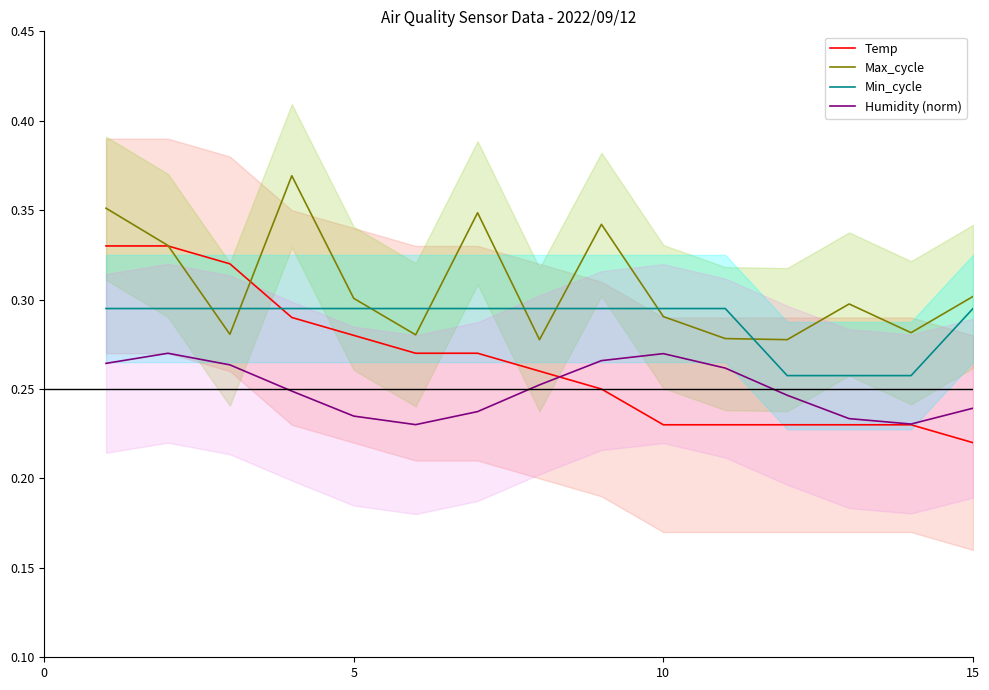

Reading right to left, list all the values displayed in this chart.

Temp: 0.2	0.2	0.2	0.2	0.2	0.2	0.2	0.3	0.3	0.3	0.3	0.3	0.3	0.3	0.3
Max_cycle: 0.3	0.3	0.3	0.3	0.3	0.3	0.3	0.3	0.3	0.3	0.3	0.4	0.3	0.3	0.4
Min_cycle: 0.3	0.3	0.3	0.3	0.3	0.3	0.3	0.3	0.3	0.3	0.3	0.3	0.3	0.3	0.3
Humidity (norm): 0.2	0.2	0.2	0.2	0.3	0.3	0.3	0.3	0.2	0.2	0.2	0.2	0.3	0.3	0.3